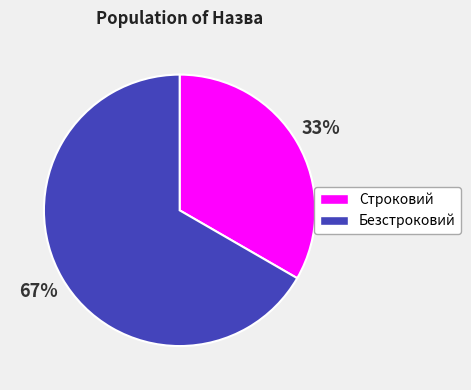

What is the ratio of the value at Строковий to the value at Безстроковий?

0.5